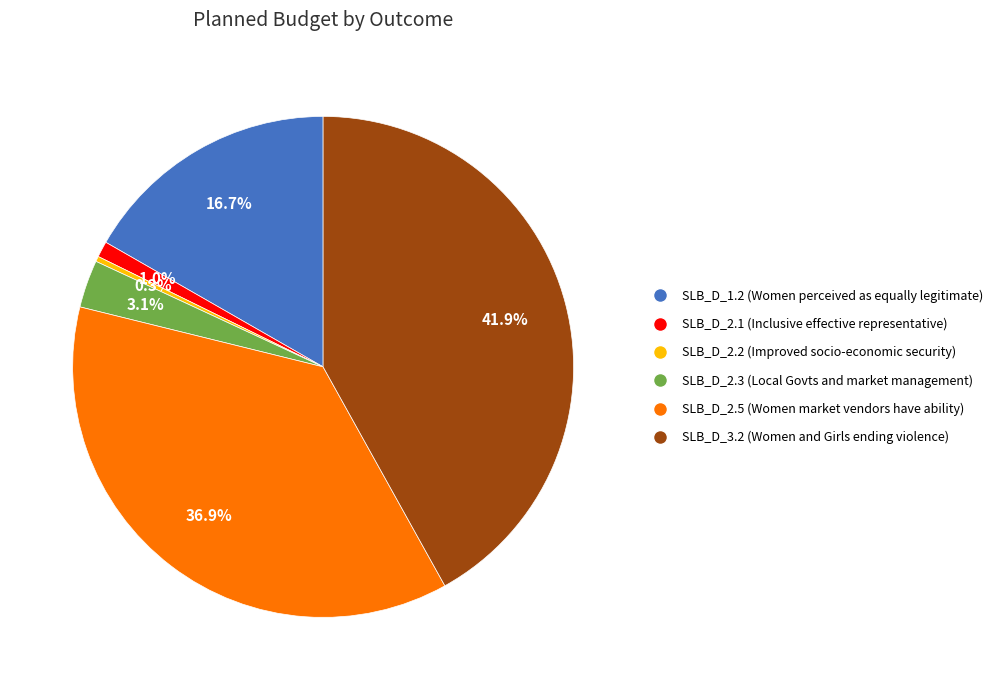

What is the smallest slice in the pie chart?

SLB_D_2.2 (Improved socio-economic security)